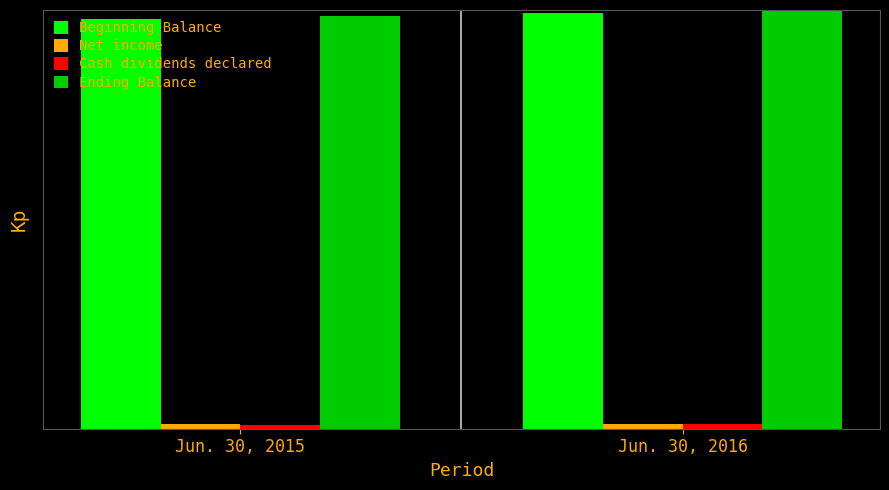

What are all the series names shown in the legend?

Beginning Balance, Net income, Cash dividends declared, Ending Balance